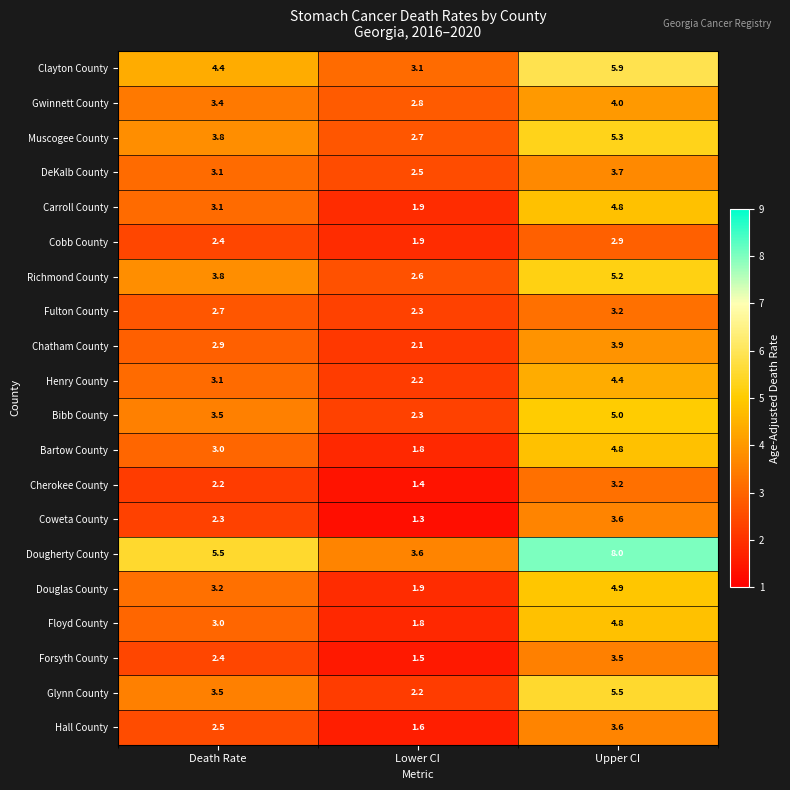

Between Death Rate and Upper CI, which series saw the biggest shift?

Dougherty County